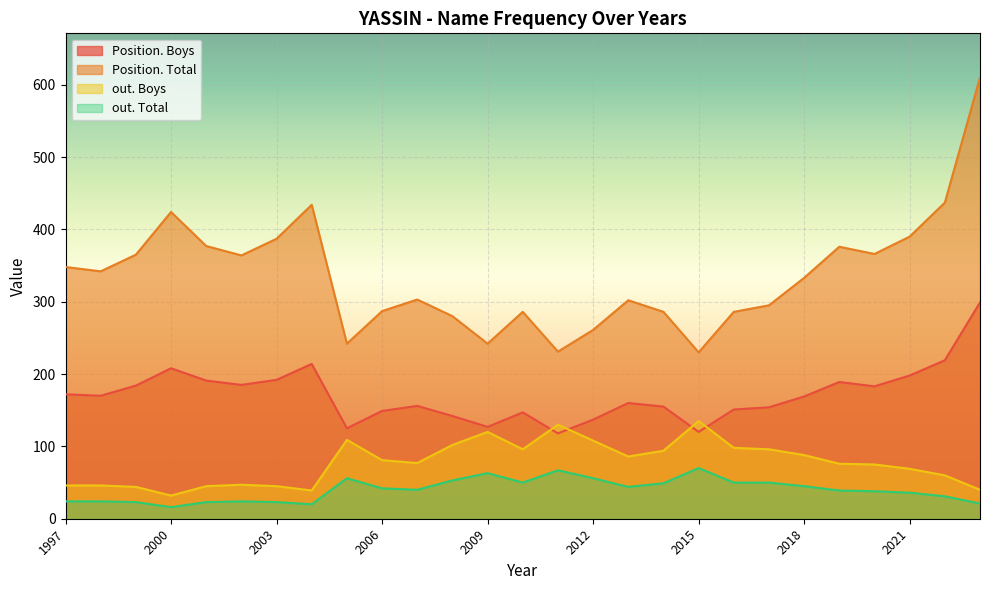

What is the sum of all out. Boys values?

2084